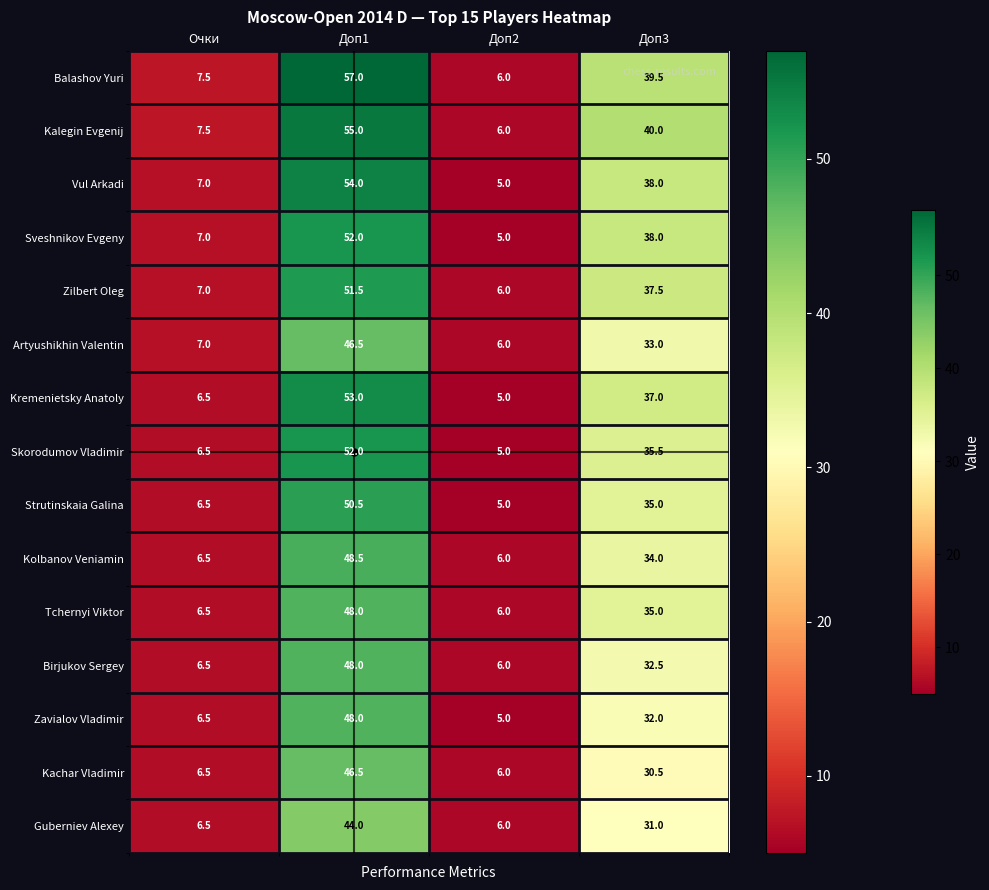

What is the sum of all Zavialov Vladimir values?

91.5